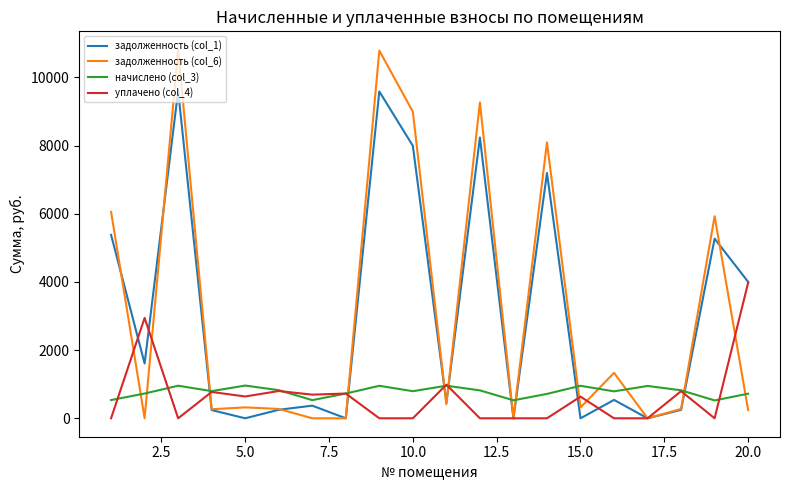

How many values in the задолженность (col_6) series are below 320?

10